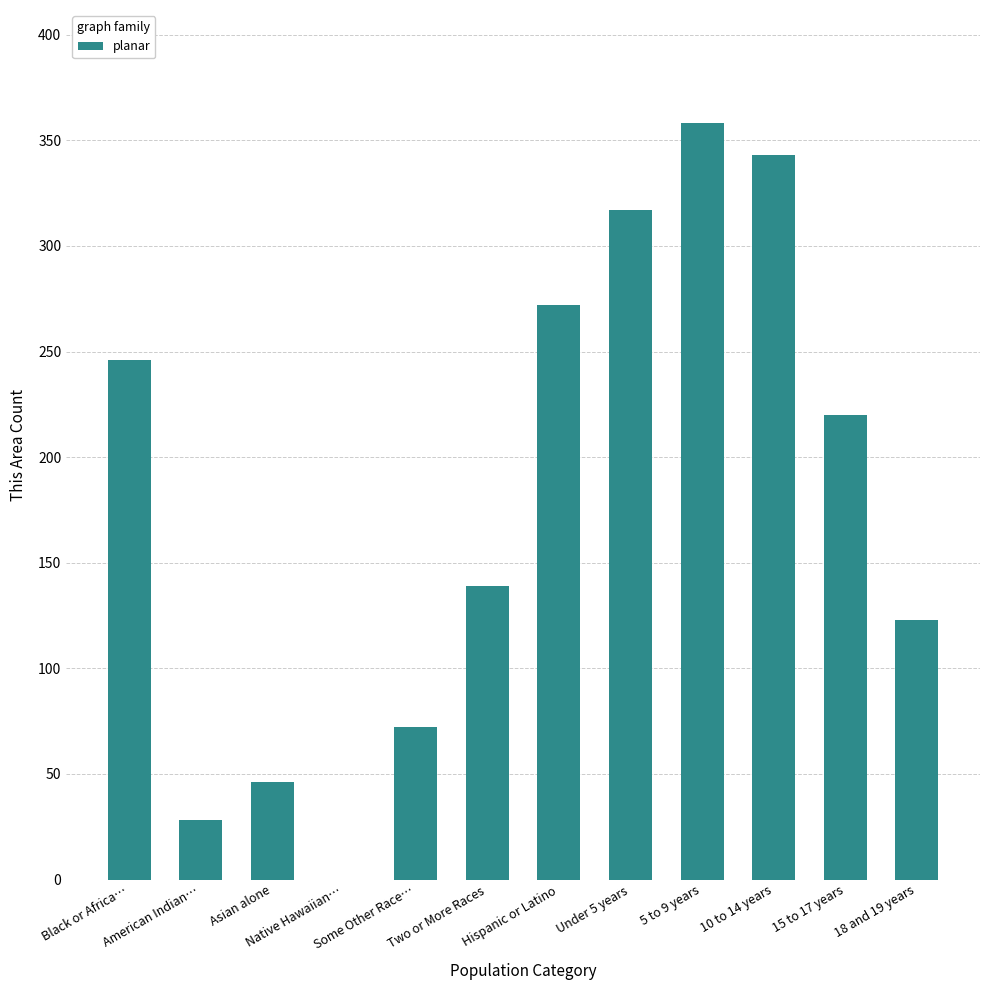

How many data points does each series have?

12